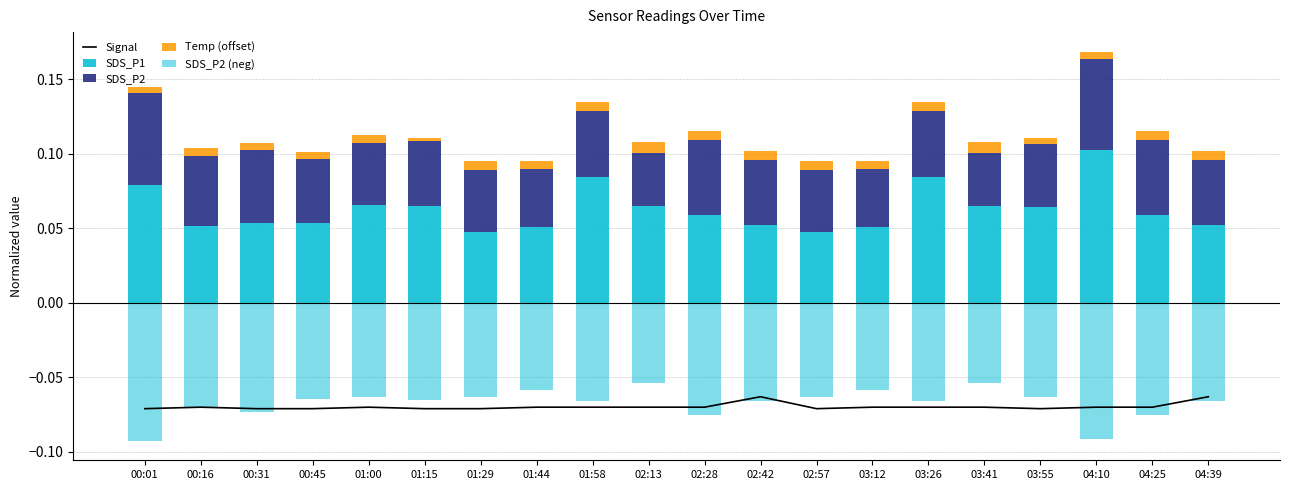

Which series changed the most between 00:31 and 02:13?

SDS_P2 (neg)